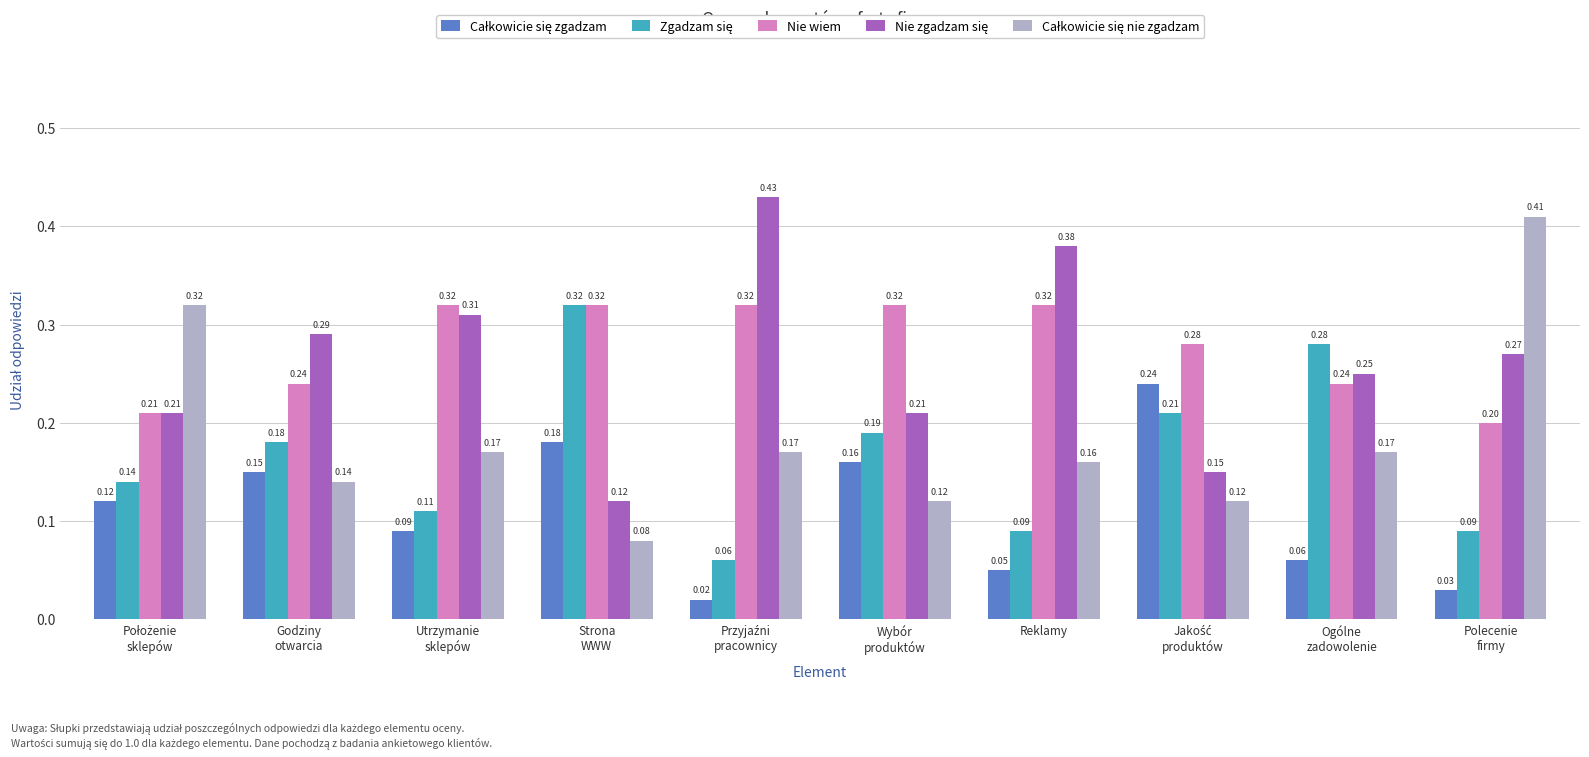

What is the total value across all series at Utrzymanie
sklepów?

1.0